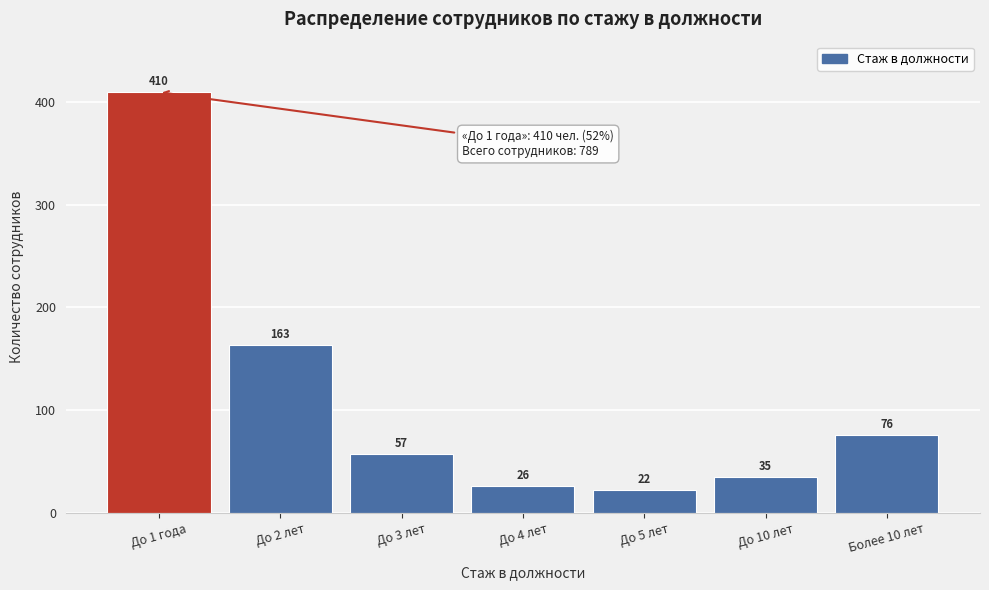

Reading left to right, list all the values displayed in this chart.

410	163	57	26	22	35	76